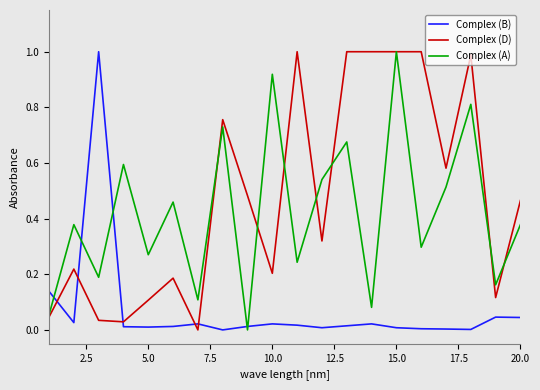

After their last crossing, which series has the higher values: Complex (B) or Complex (A)?

Complex (A)